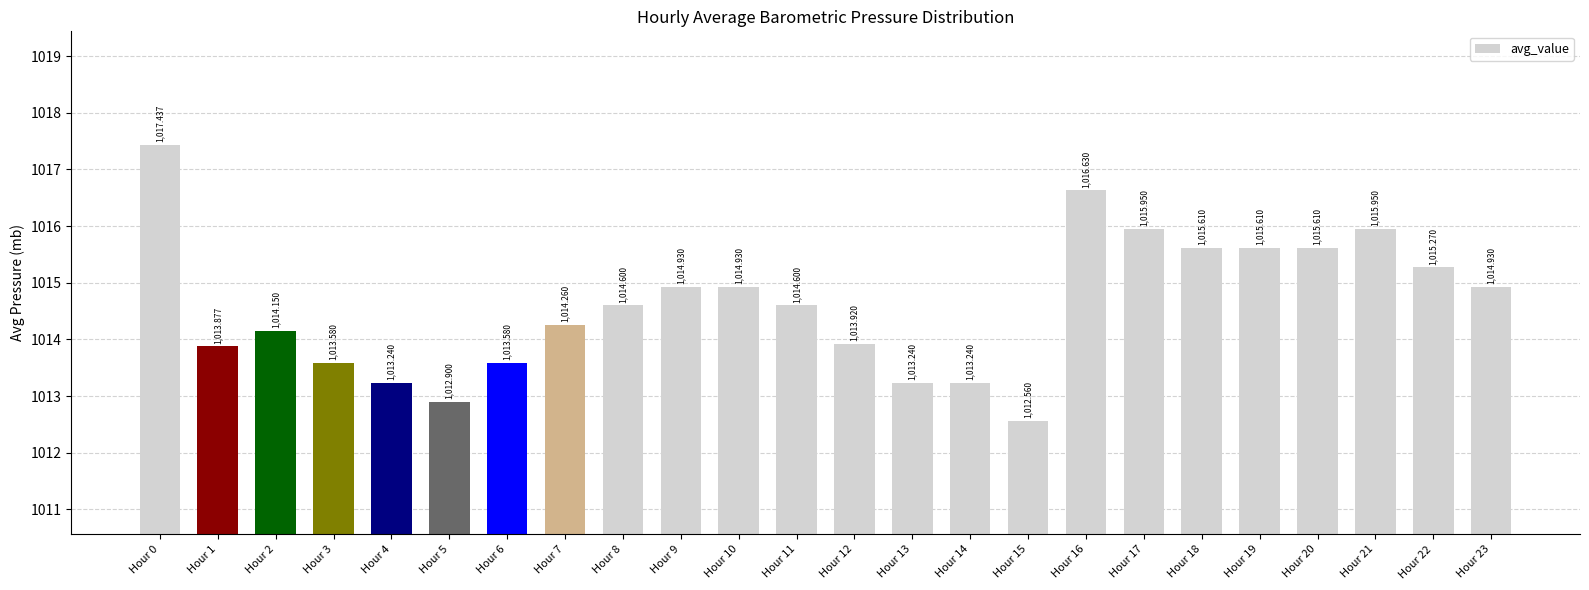

What is the minimum value shown in the chart?

1012.6